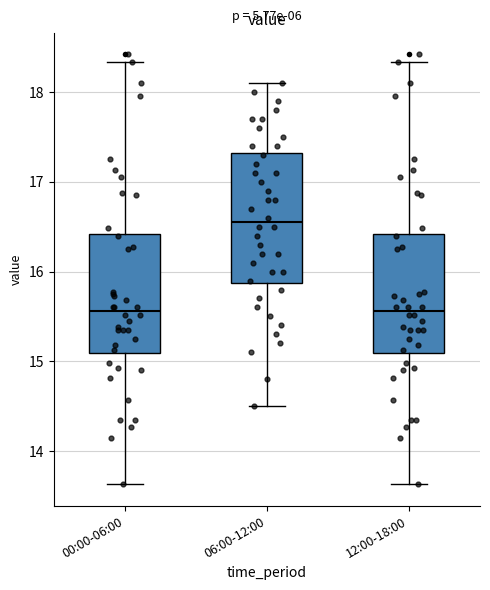

Reading left to right, transcribe this box plot: for each box, give where its median line is, the range the box spans, and where its two whiskers end, as read against the y-axis. The values are not printed on the chart, so give them approximately, as read against the axis.

00:00-06:00: median 15.6, box 15.1 to 16.4, whiskers 13.6 to 18.3
06:00-12:00: median 16.6, box 15.9 to 17.3, whiskers 14.5 to 18.1
12:00-18:00: median 15.6, box 15.1 to 16.4, whiskers 13.6 to 18.3